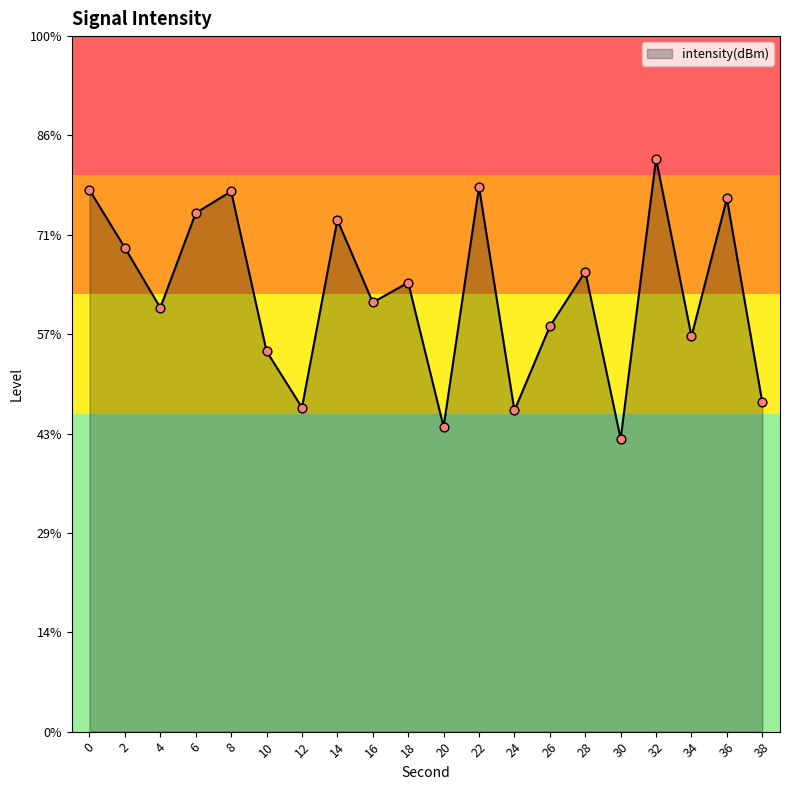

Which has a higher value, 36 or 10?

36